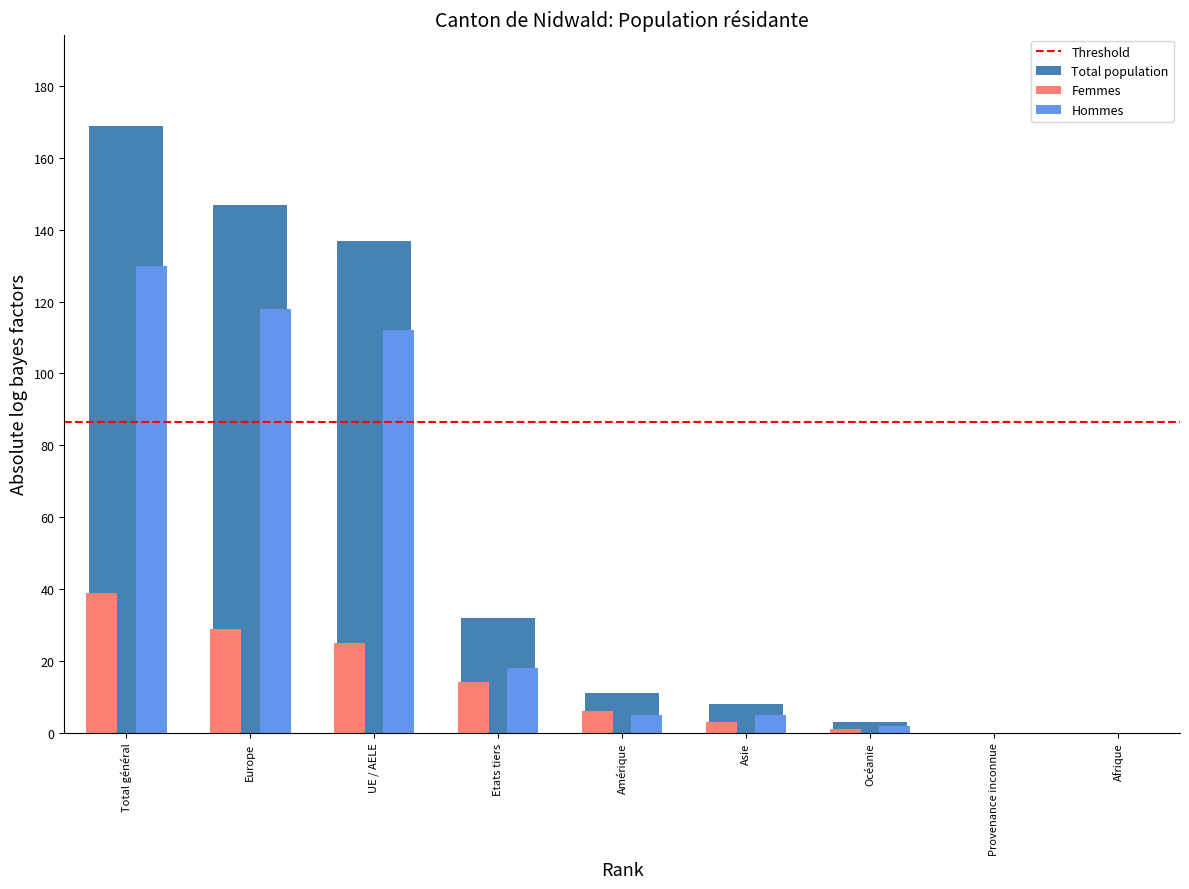

What is the spread (max minus min) of values at UE / AELE?

112